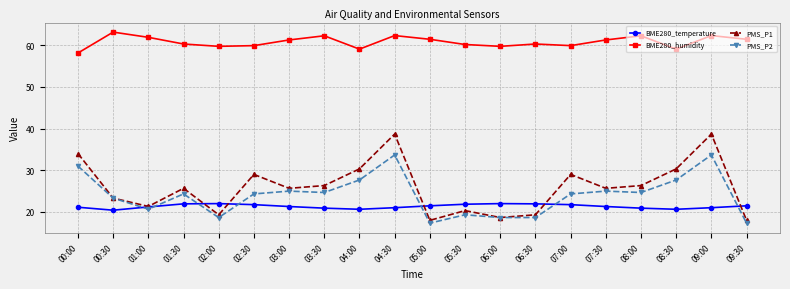

At how many categories does at least one series exceed 40?

20